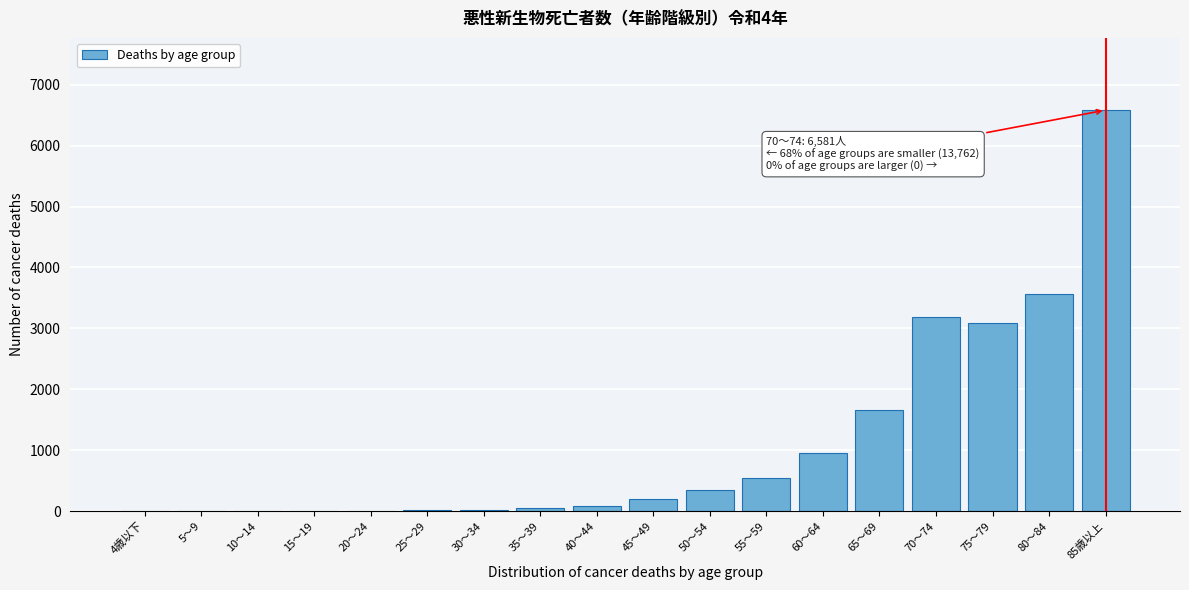

At which label is the value closest to 3291?

70～74